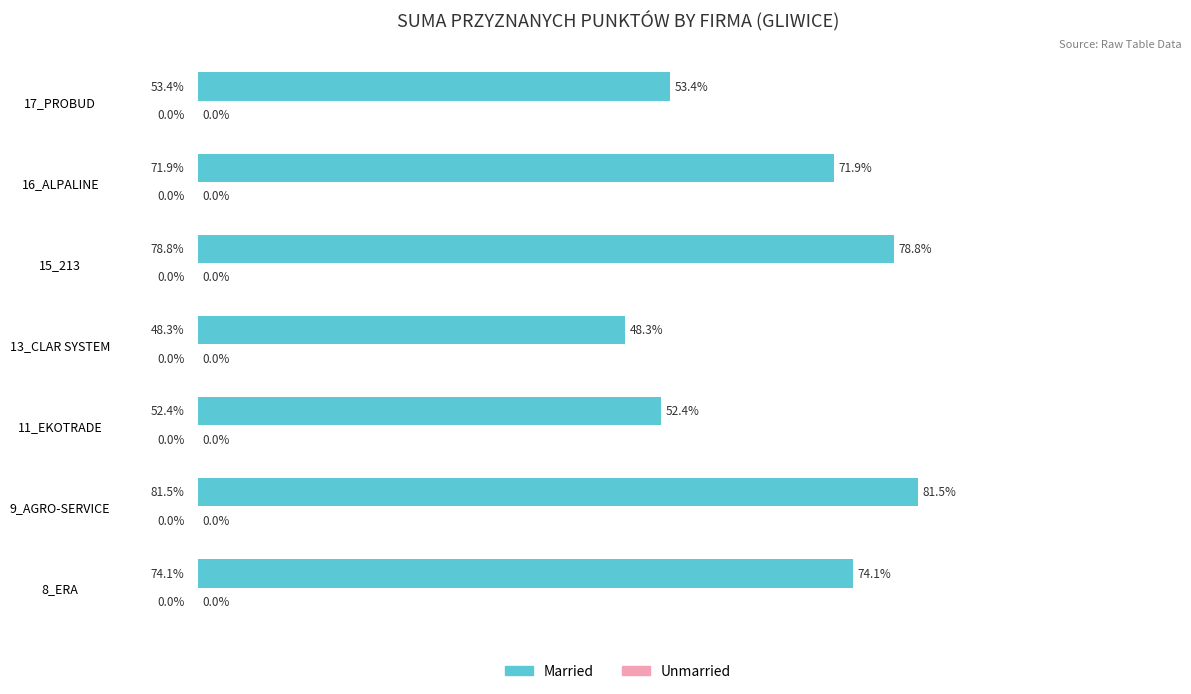

List the labels in order of value, smallest first.

13_CLAR SYSTEM, 11_EKOTRADE, 17_PROBUD, 16_ALPALINE, 8_ERA, 15_213, 9_AGRO-SERVICE